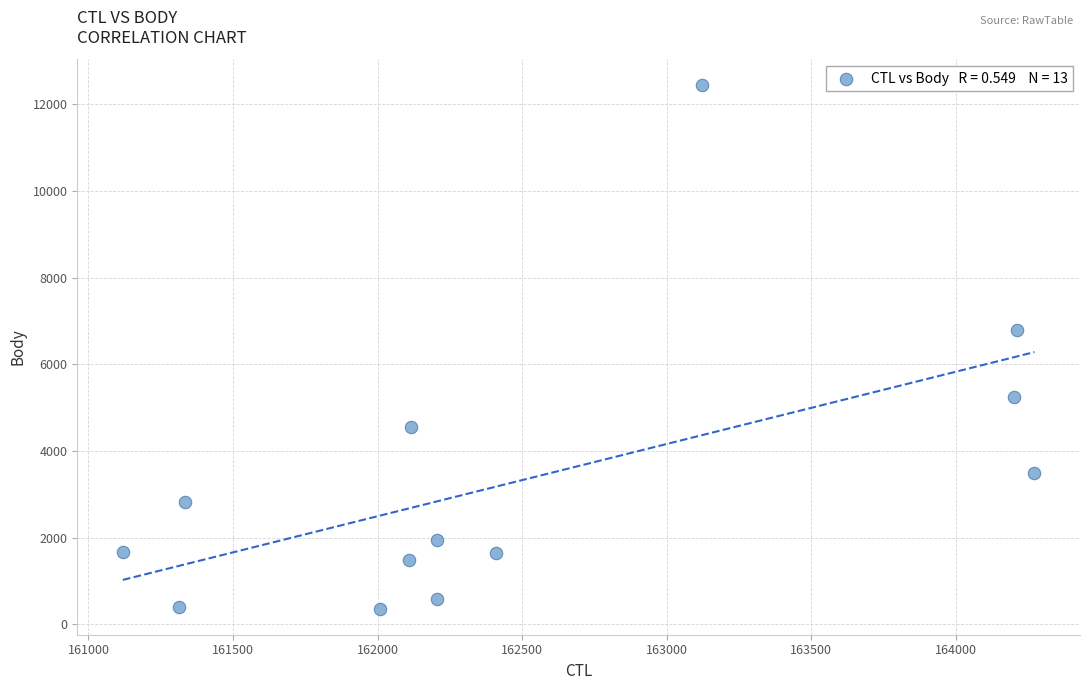

What Y value in the scatter plot is closest to 6398?

6798